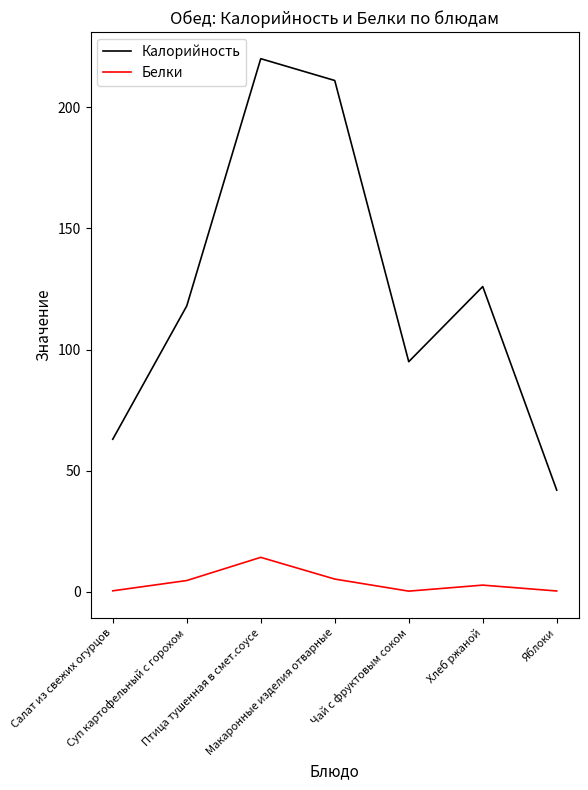

True or false: Белки and Калорийность intersect in this chart.

False